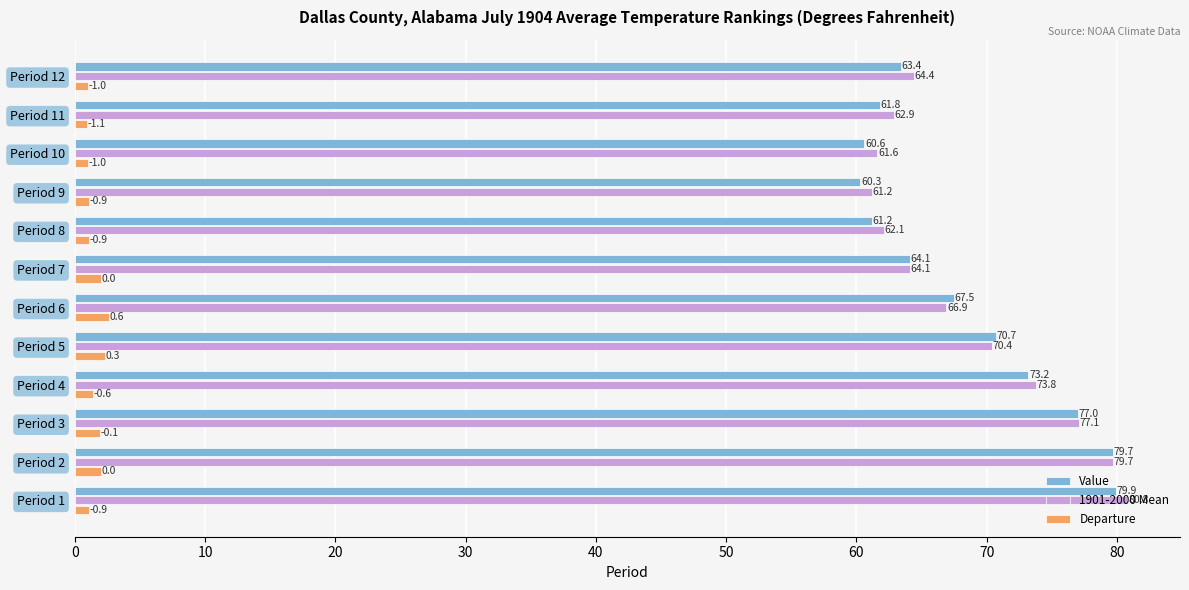

List the series in order of their peak value, lowest first.

Departure, Value, 1901-2000 Mean